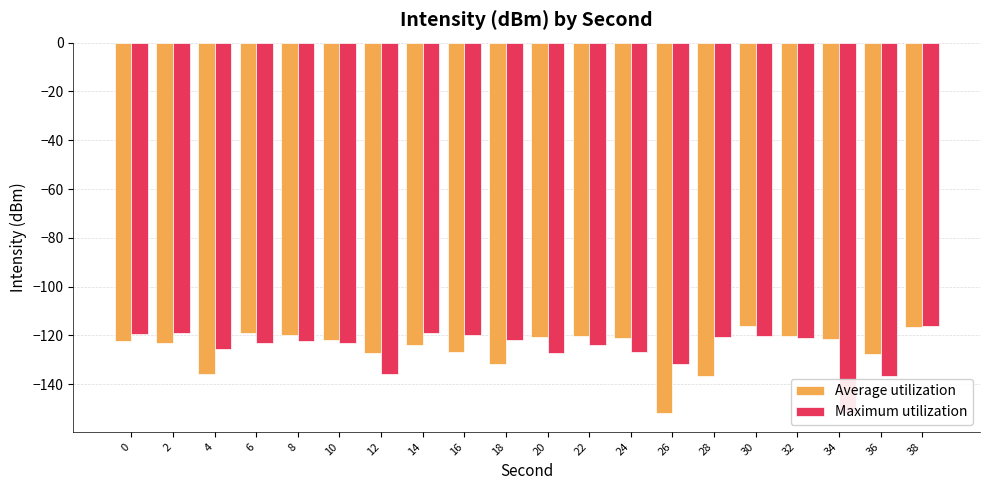

Which label corresponds to the largest value in the chart?

30